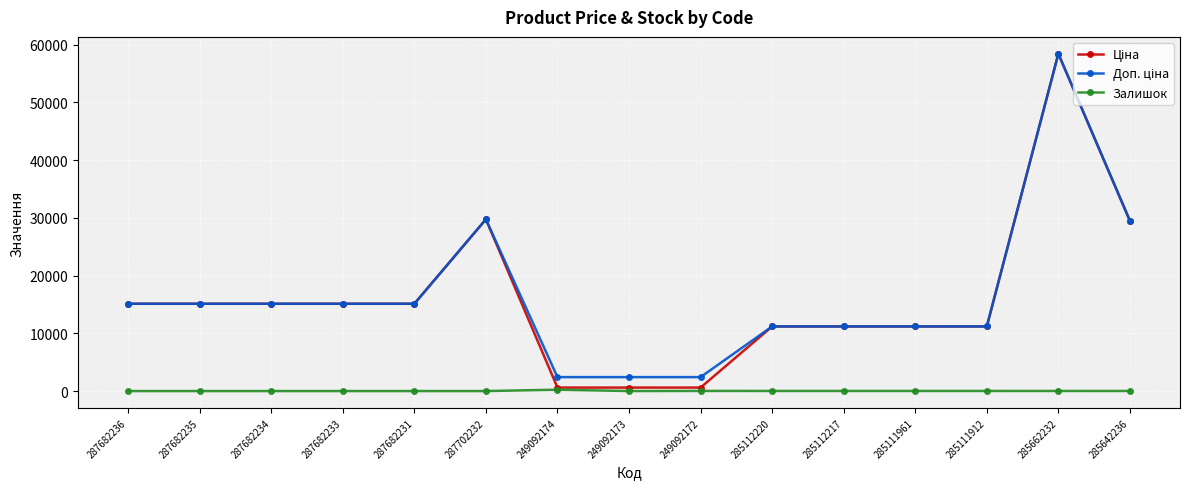

What is the greatest value displayed?

58426.5